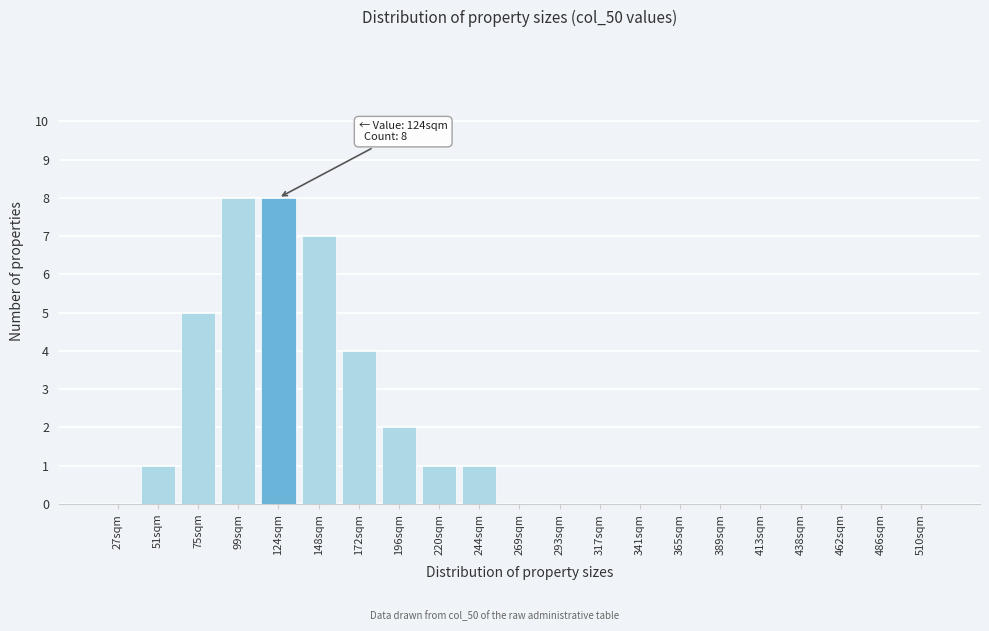

Reading left to right, extract all data points from this chart.

27sqm=0	51sqm=1	75sqm=5	99sqm=8	124sqm=8	148sqm=7	172sqm=4	196sqm=2	220sqm=1	244sqm=1	269sqm=0	293sqm=0	317sqm=0	341sqm=0	365sqm=0	389sqm=0	413sqm=0	438sqm=0	462sqm=0	486sqm=0	510sqm=0